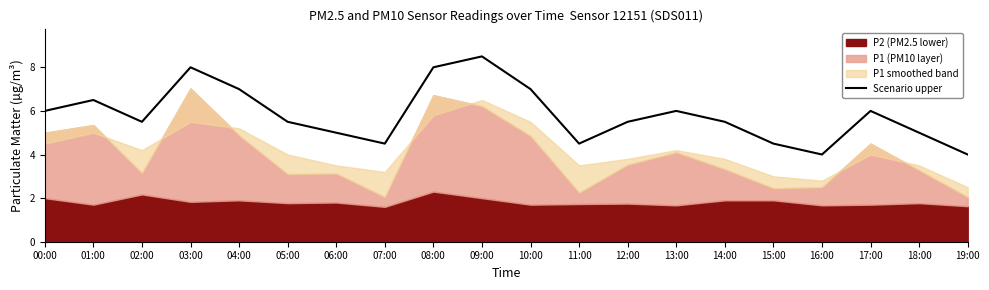

How many values are between 5 and 7?

12